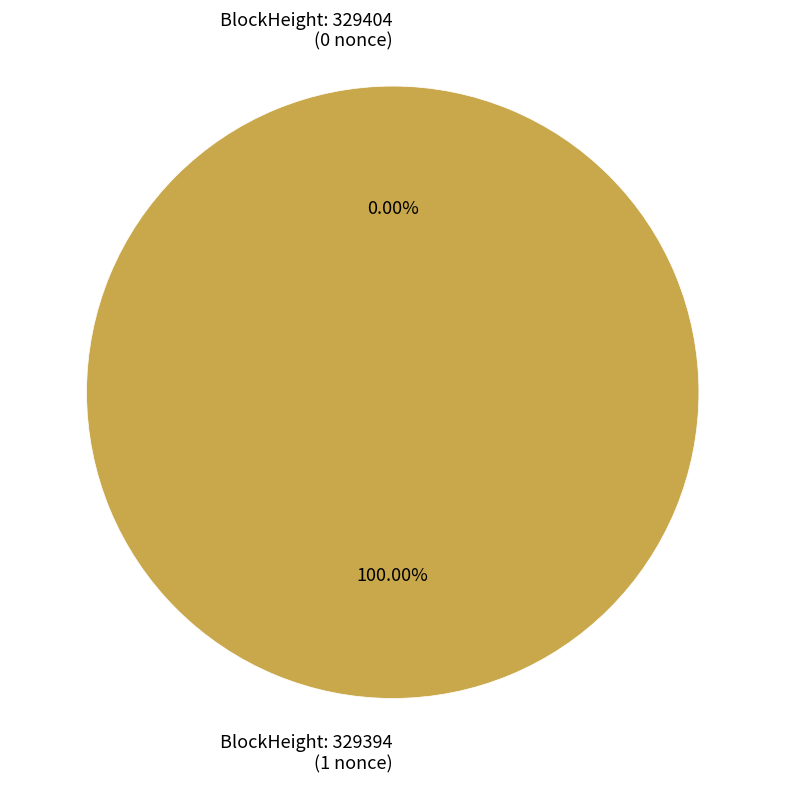

True or false: 329404 accounts for 0% of the total.

True